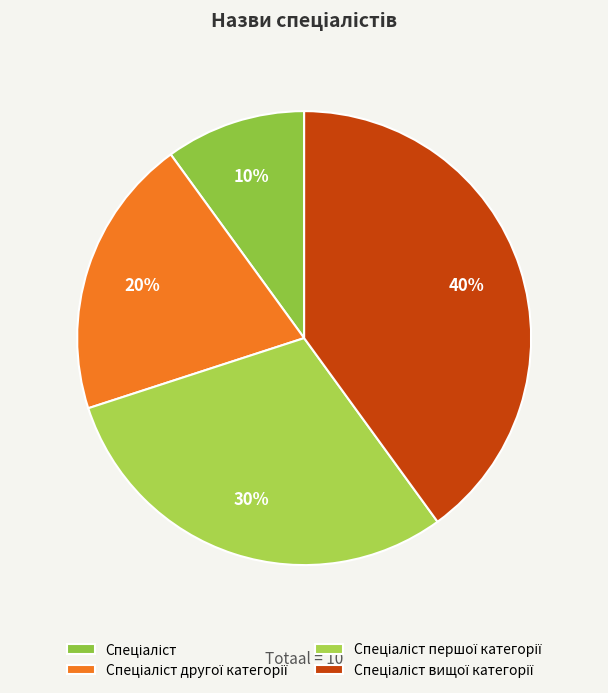

To the nearest percent, what portion does Спеціаліст represent?

10%